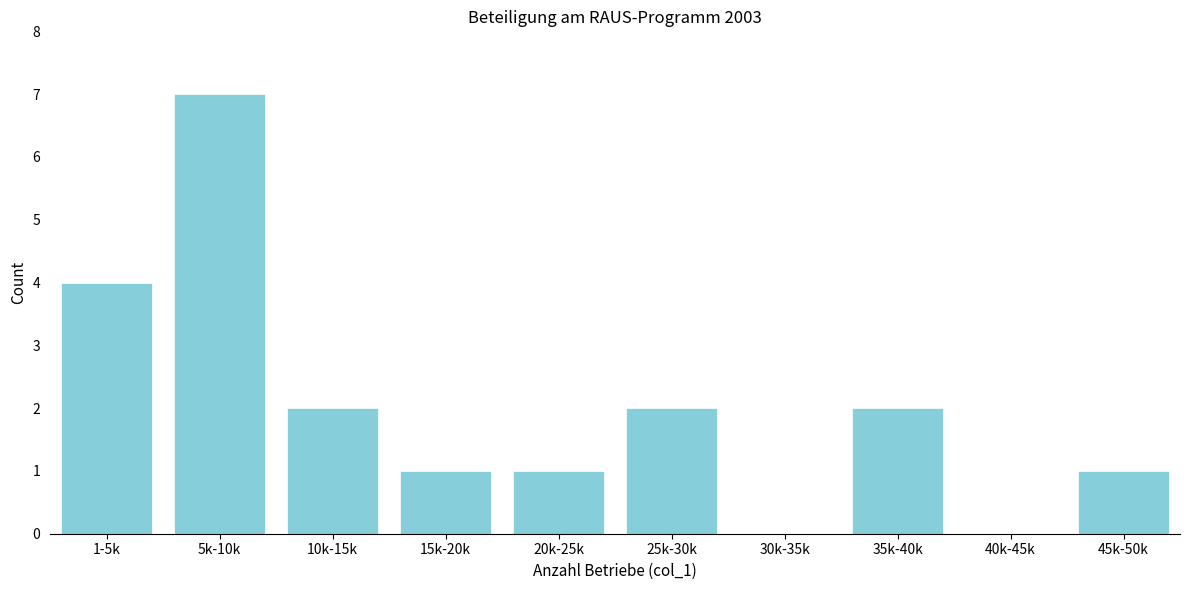

Reading left to right, transcribe all the data shown in this chart.

1-5k=4	5k-10k=7	10k-15k=2	15k-20k=1	20k-25k=1	25k-30k=2	30k-35k=0	35k-40k=2	40k-45k=0	45k-50k=1